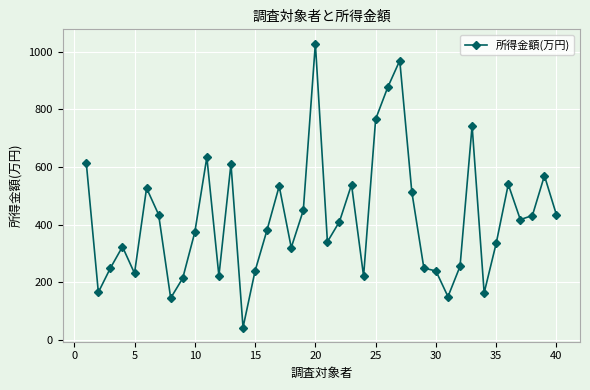

How many lines are shown in the chart?

1